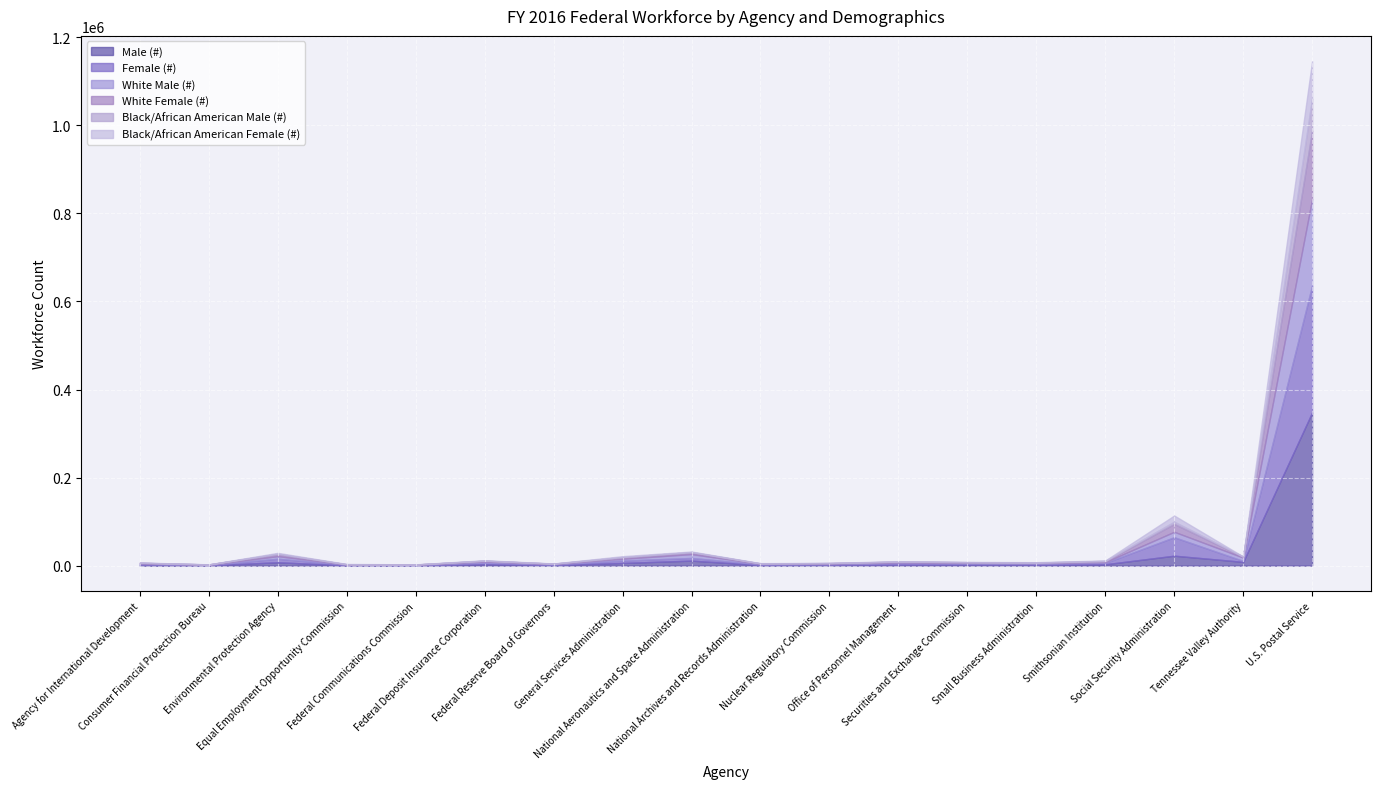

List the series in order of their peak value, lowest first.

Black/African American Male (#), Black/African American Female (#), White Female (#), White Male (#), Female (#), Male (#)